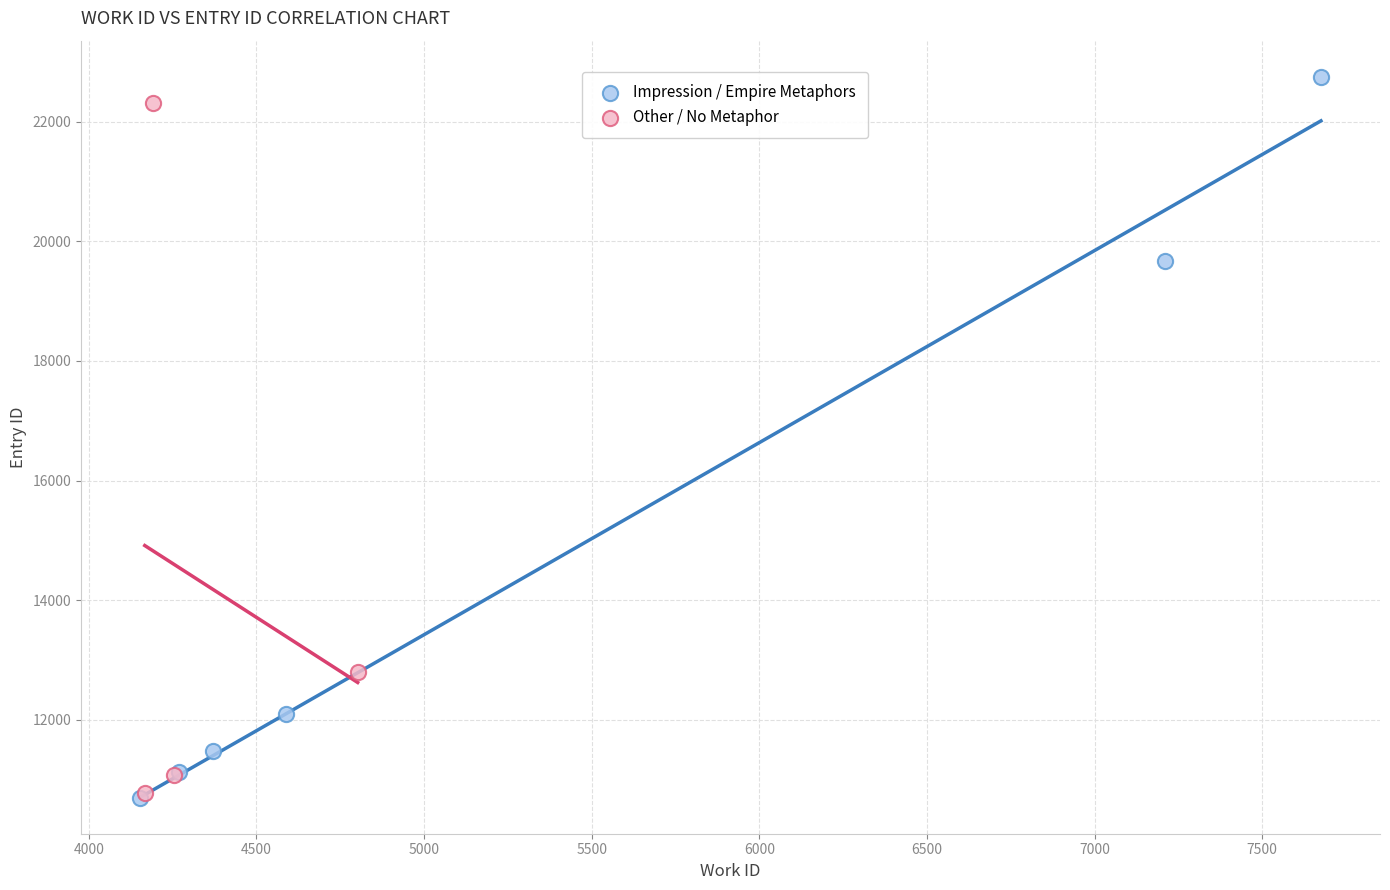

Which series contains the highest Y value?

Impression / Empire Metaphors